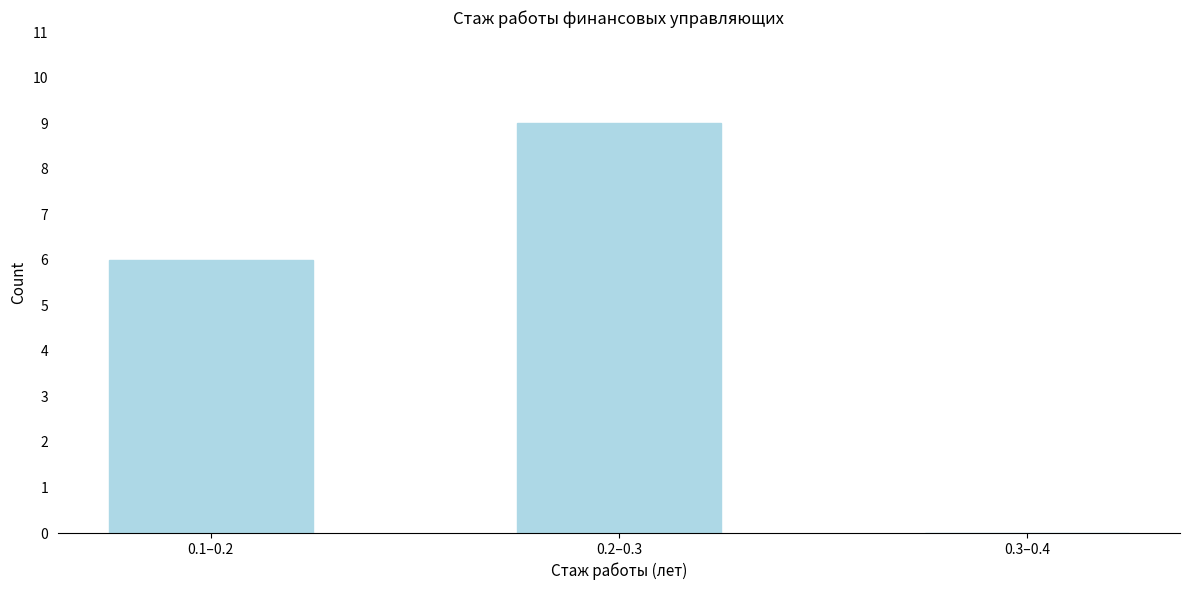

Reading right to left, extract all data points from this chart.

0.3–0.4=0	0.2–0.3=9	0.1–0.2=6